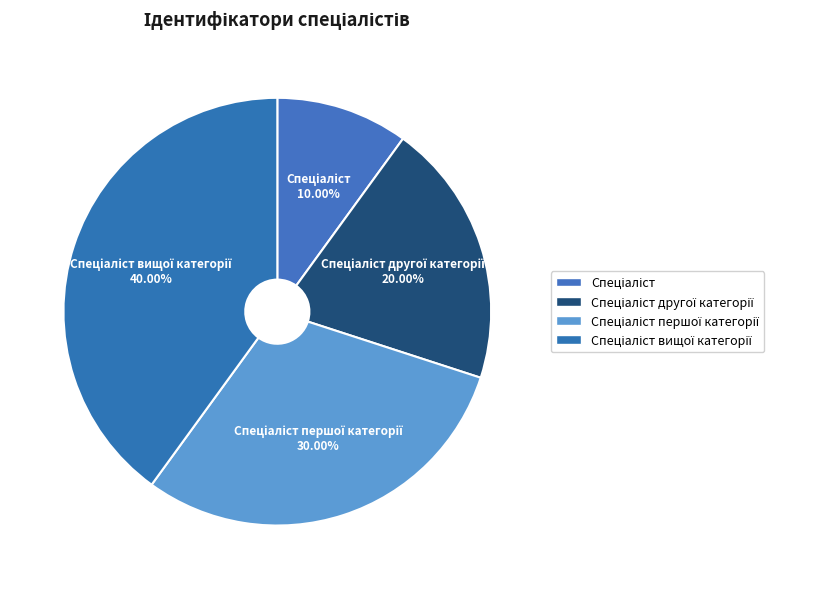

To the nearest percent, what is the average slice percentage?

25%